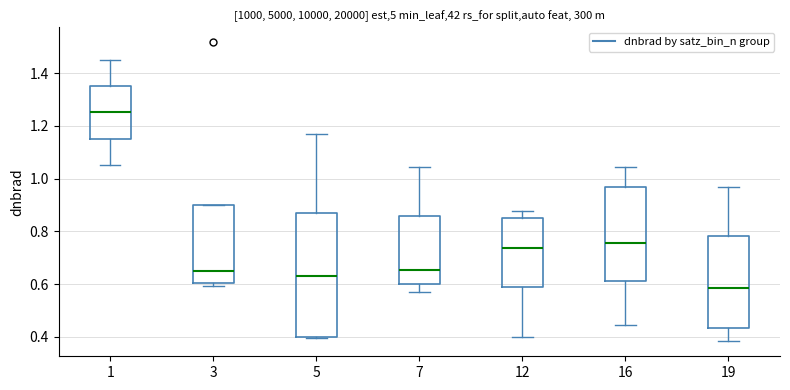

Which box is the tallest, from its lower edge to its upper edge?

5